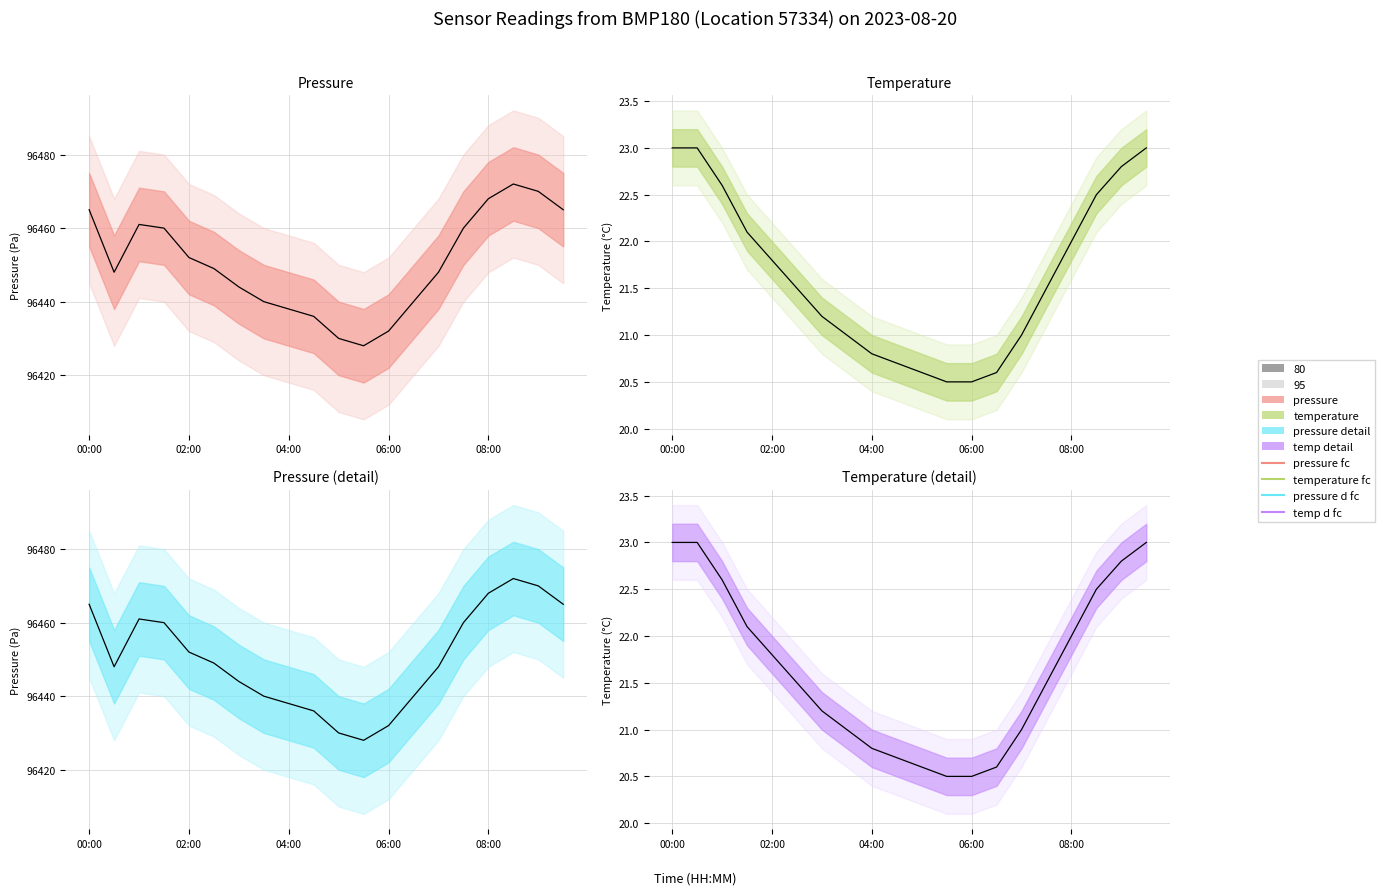

What is the maximum value for Temperature (detail)?

23.0